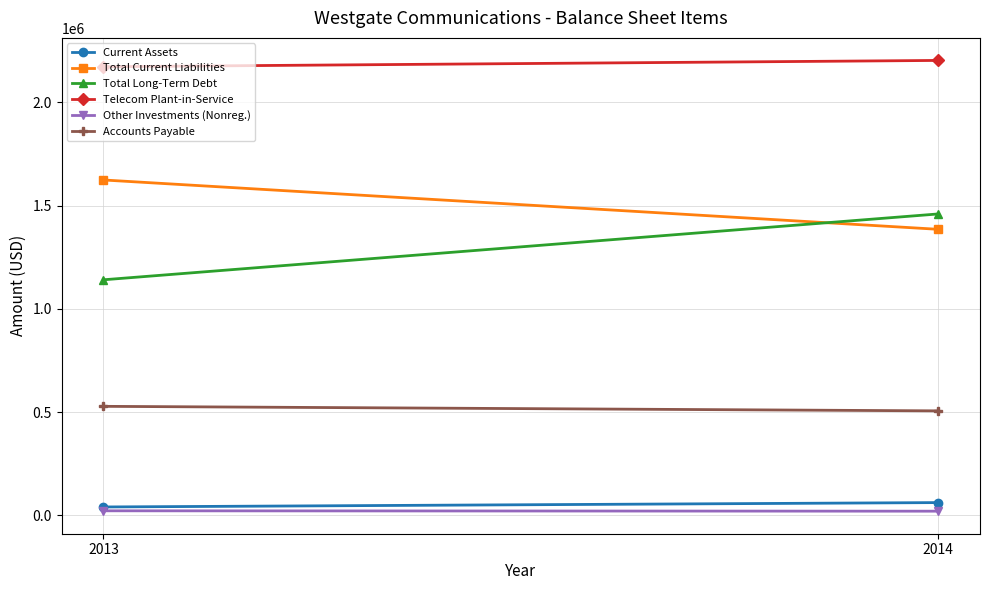

Rank the categories by Total Long-Term Debt value from lowest to highest.

2013, 2014